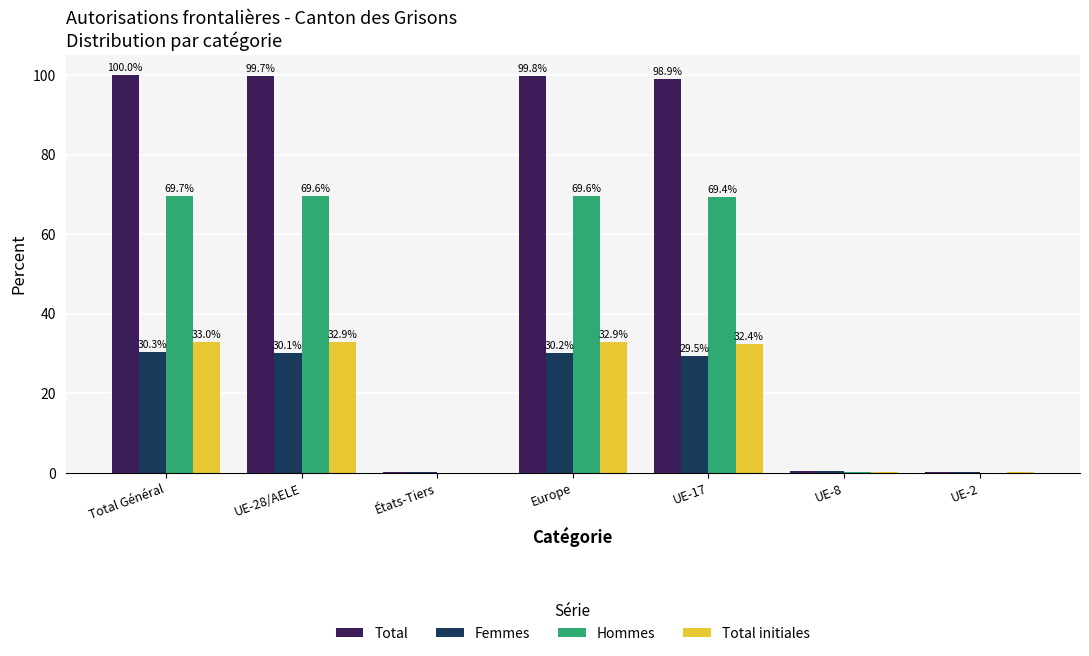

Is it true that Total initiales equals 32.9 at UE-28/AELE?

True